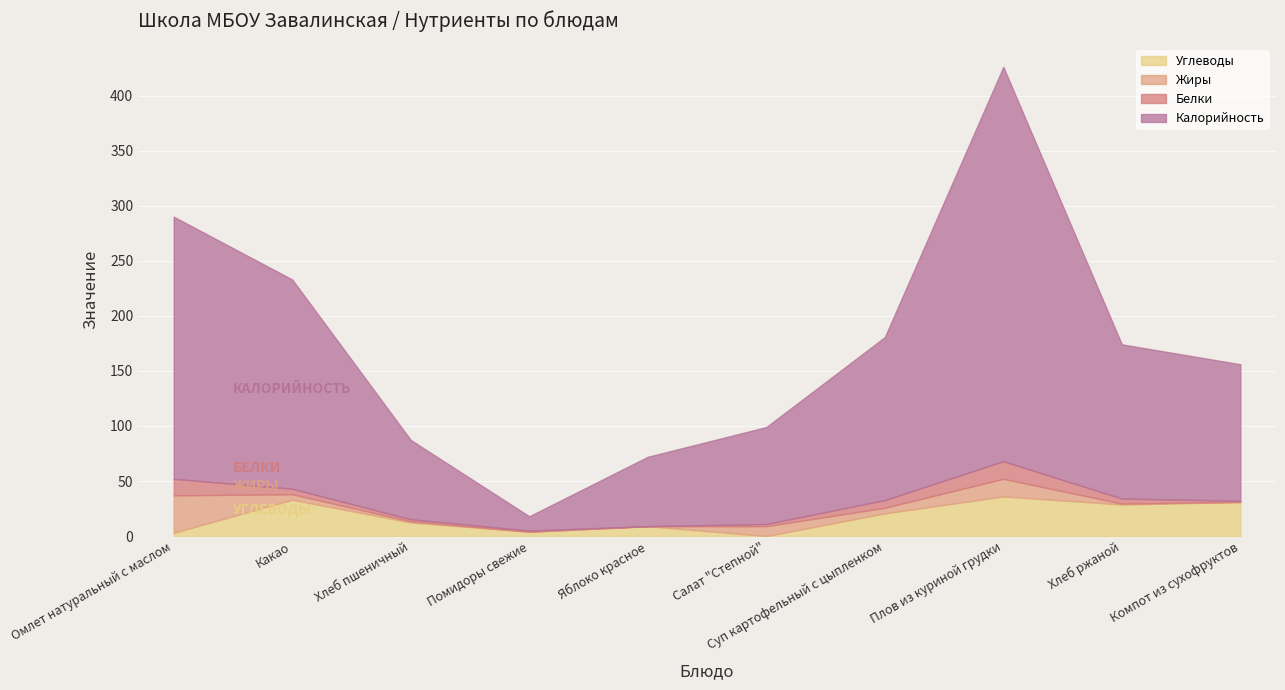

What is the sum of the Углеводы values at Яблоко красное and Хлеб ржаной?

37.7